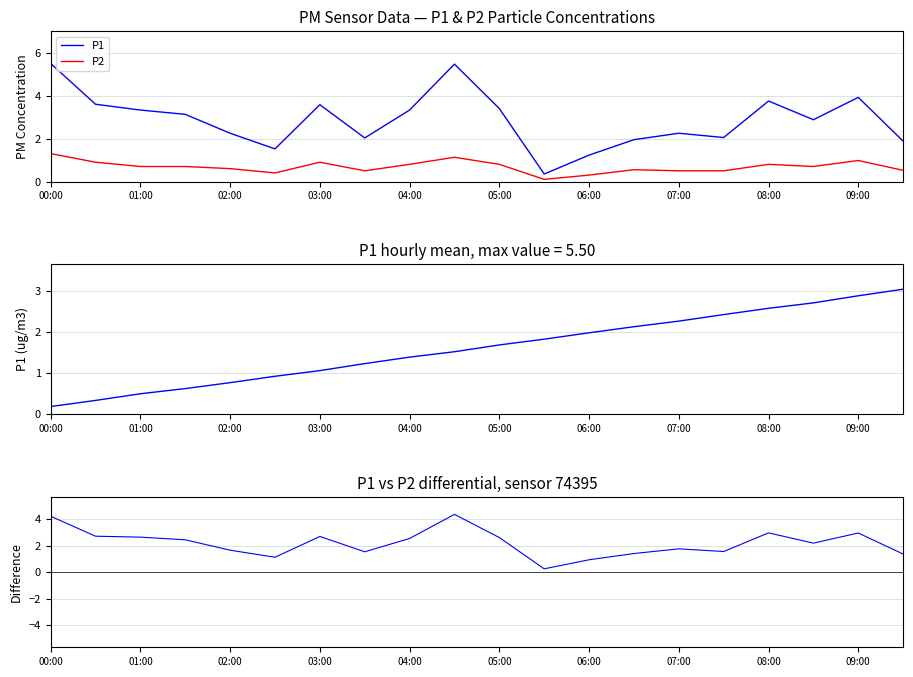

True or false: P1-P2 diff and P1 intersect in this chart.

False